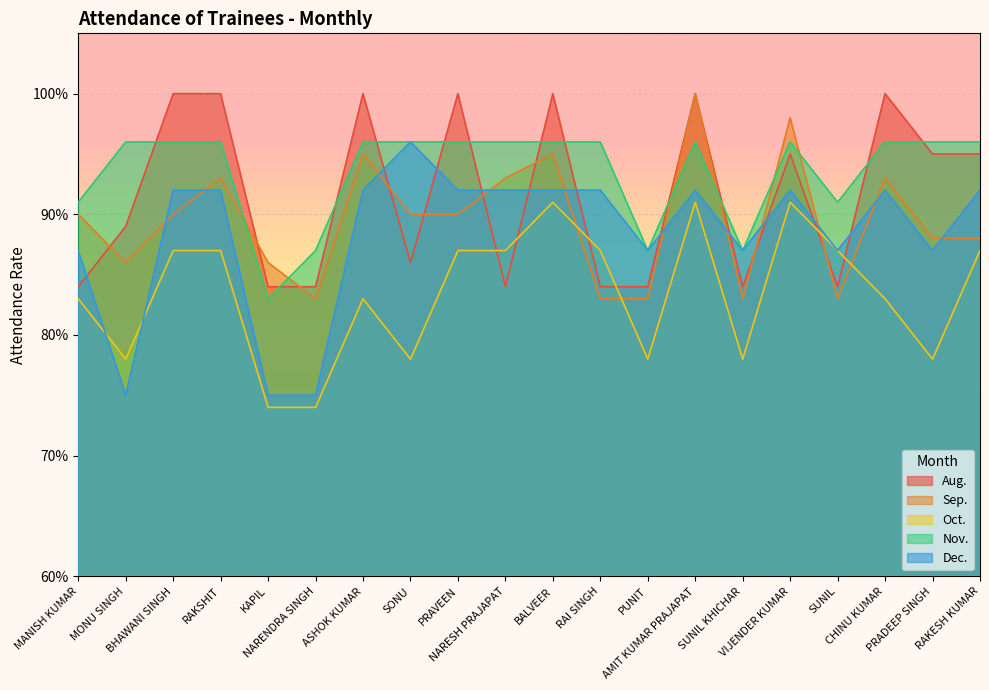

Read the Aug. value at NARENDRA SINGH.

0.8